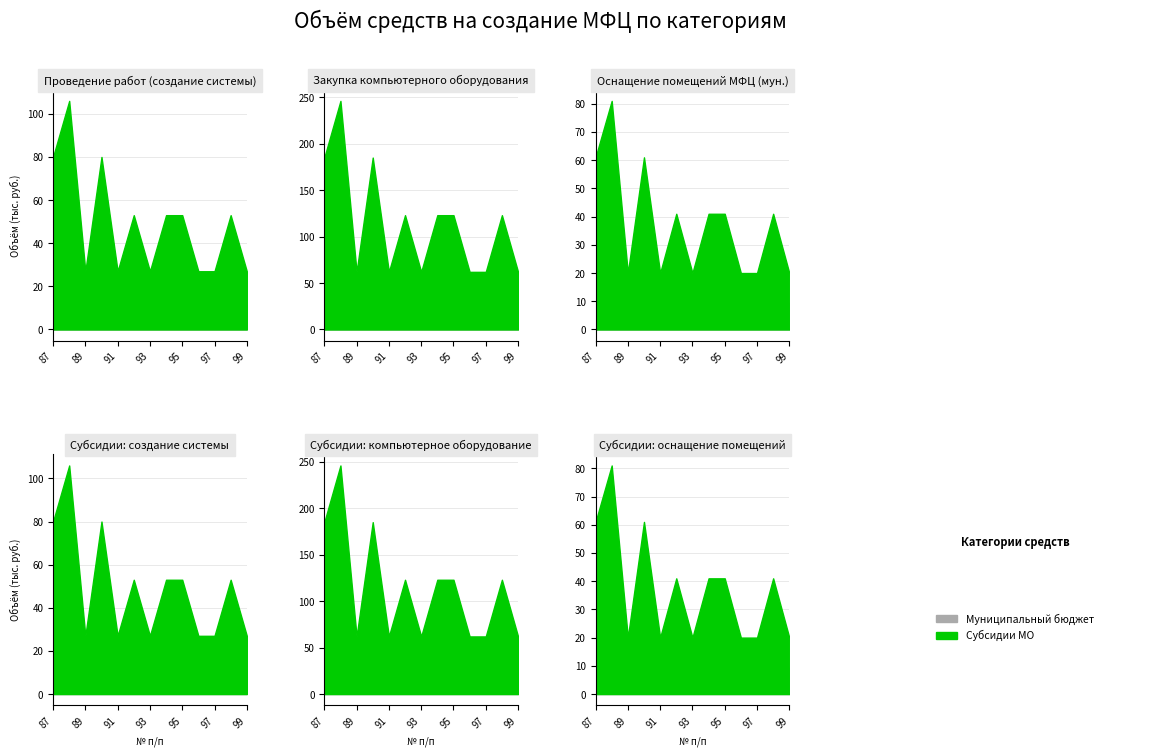

True or false: Оснащение помещений МФЦ (мун.) and Закупка компьютерного оборудования cross at least once.

False